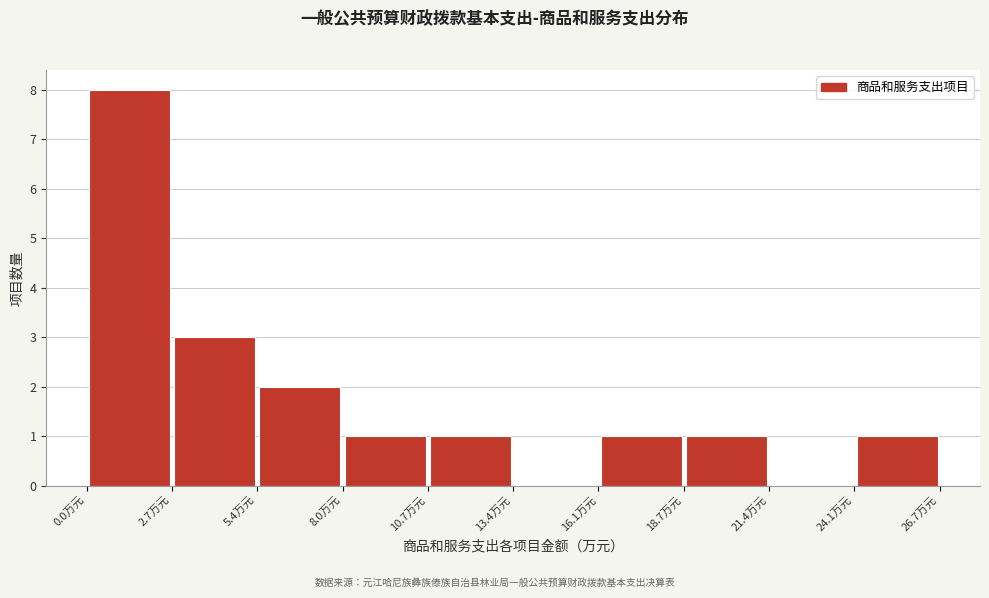

Reading left to right, transcribe this chart: for each bar, give the range it covers on the x-axis and its height. Neither the bar edges nor the heights are printed on the chart, so give them approximately, as read against the axes.

0.0 to 2.5: 8
2.5 to 5.5: 3
5.5 to 8.0: 2
8.0 to 10.5: 1
10.5 to 13.5: 1
13.5 to 16.0: 0
16.0 to 18.5: 1
18.5 to 21.5: 1
21.5 to 24.0: 0
24.0 to 26.5: 1